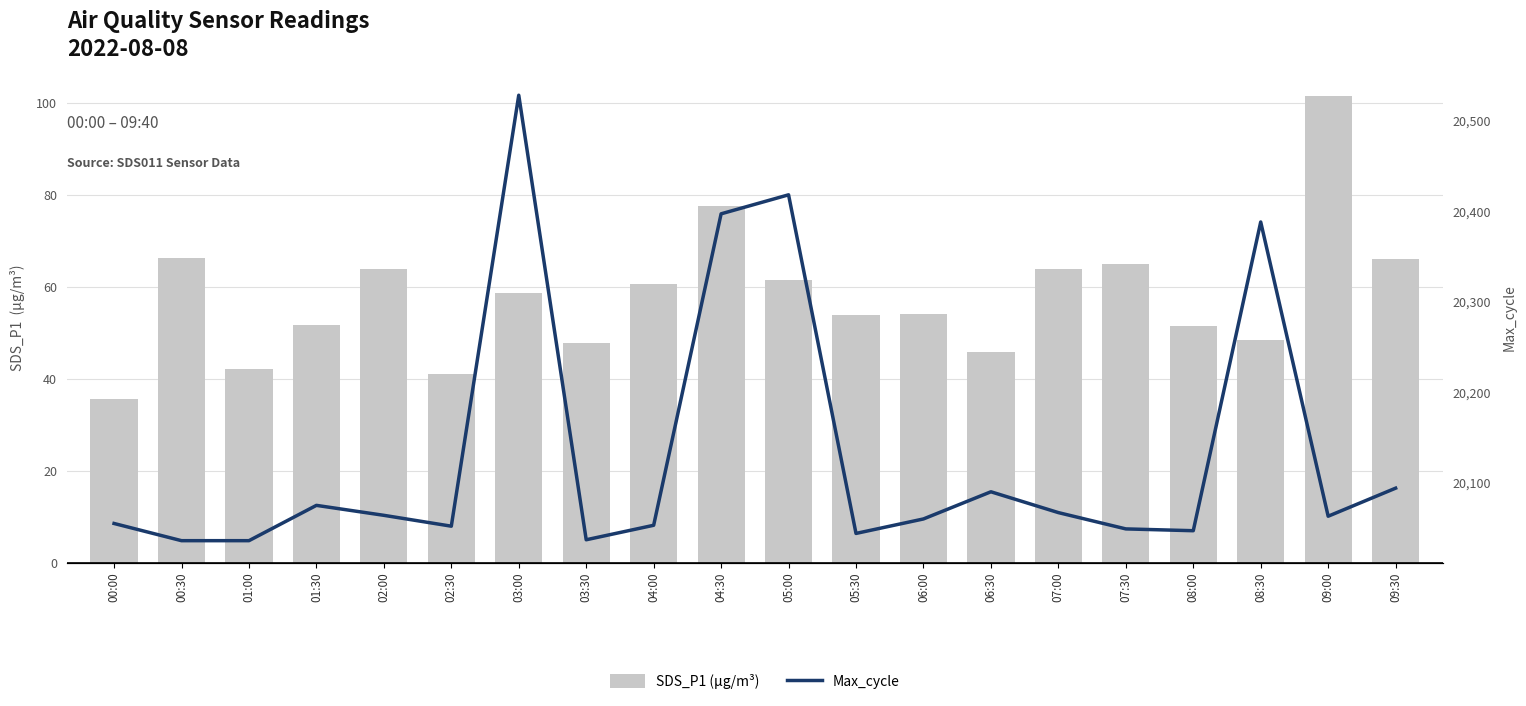

At how many categories does at least one series exceed 8397?

20